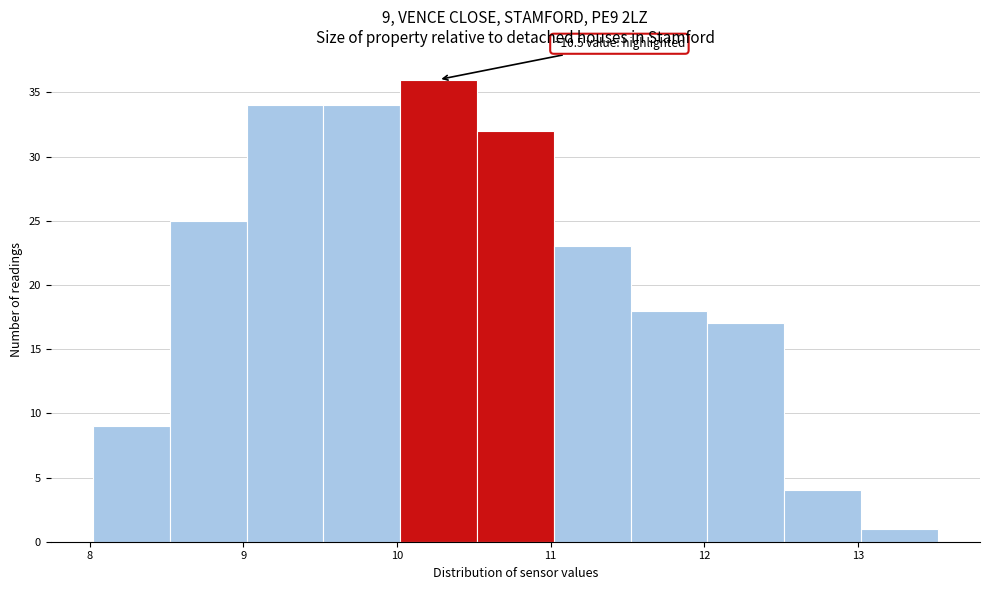

Over which range of the x-axis is the bar tallest?

10.02 to 10.52